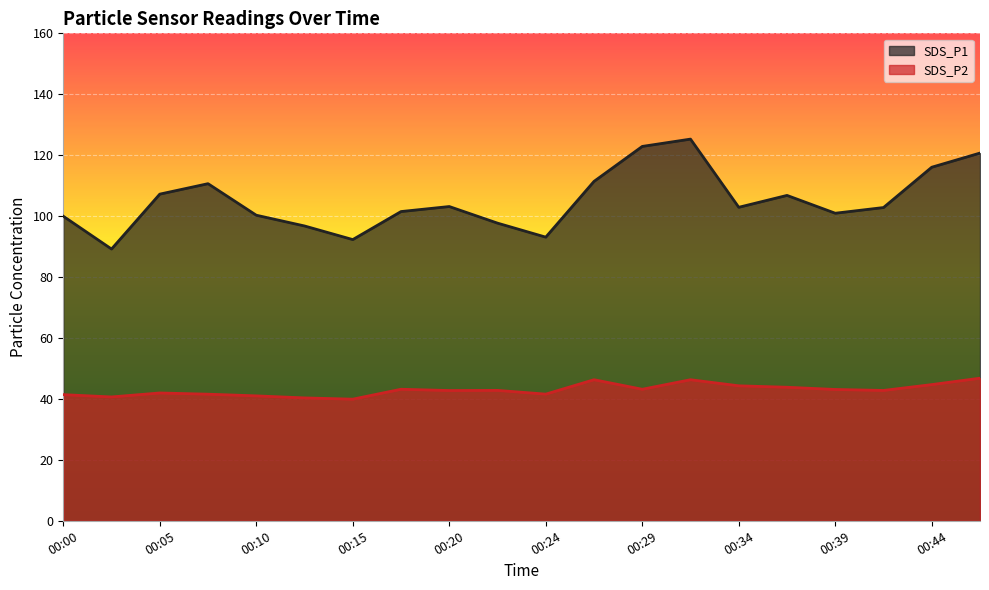

What is the value of the SDS_P1 point at the 14th from the left?

125.3